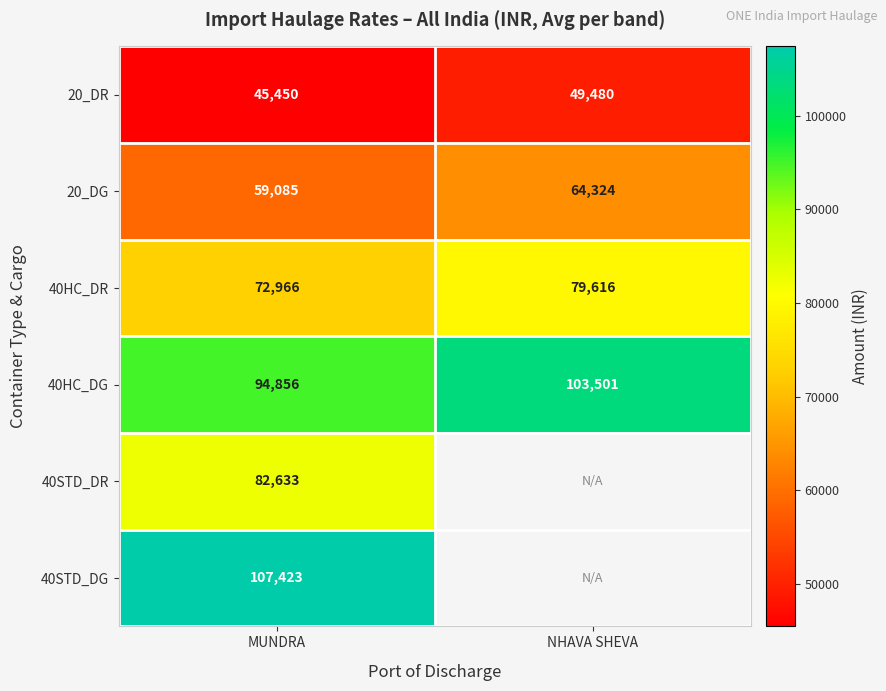

What is the sum of all 40HC_DR values?

152582